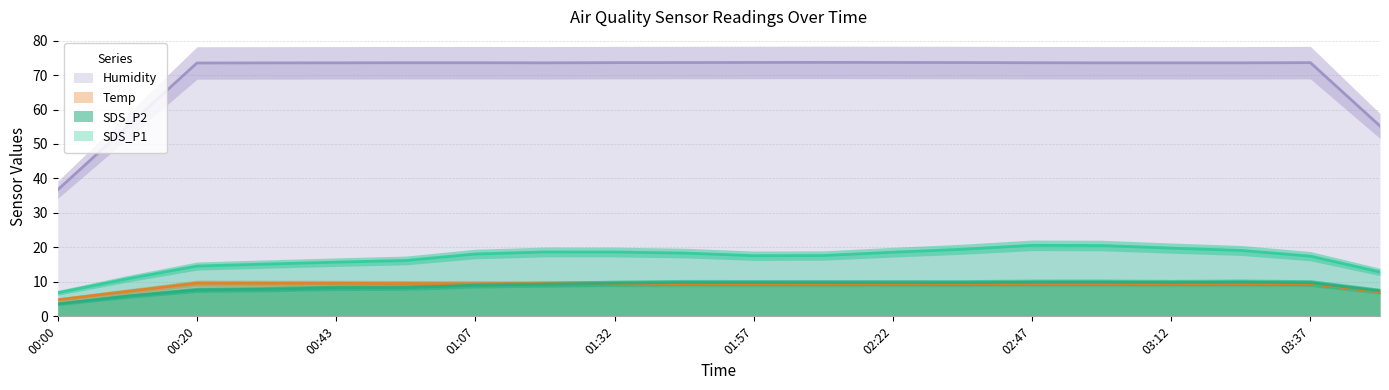

True or false: Temp has a value of 5.8 at 02:47.

False